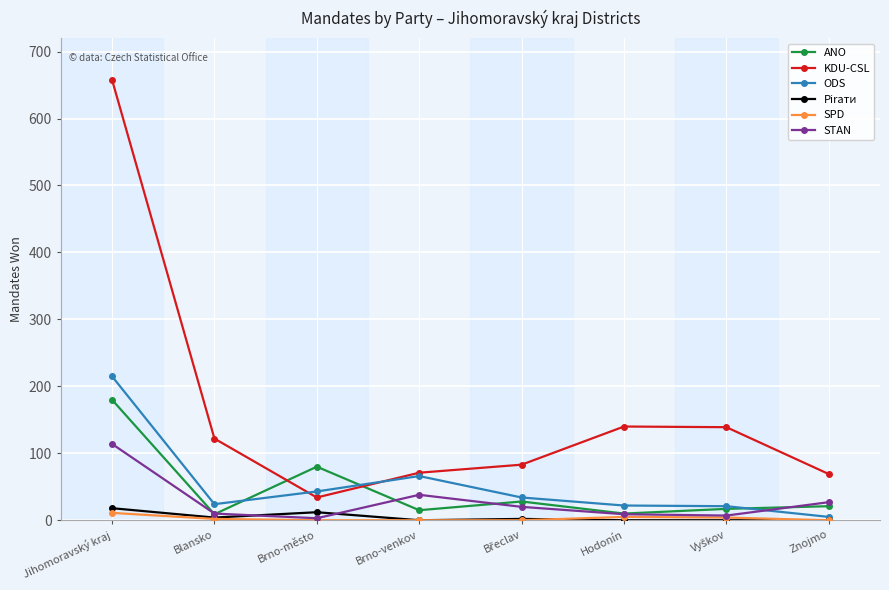

At which category is the sum across all series the highest?

Jihomoravský kraj